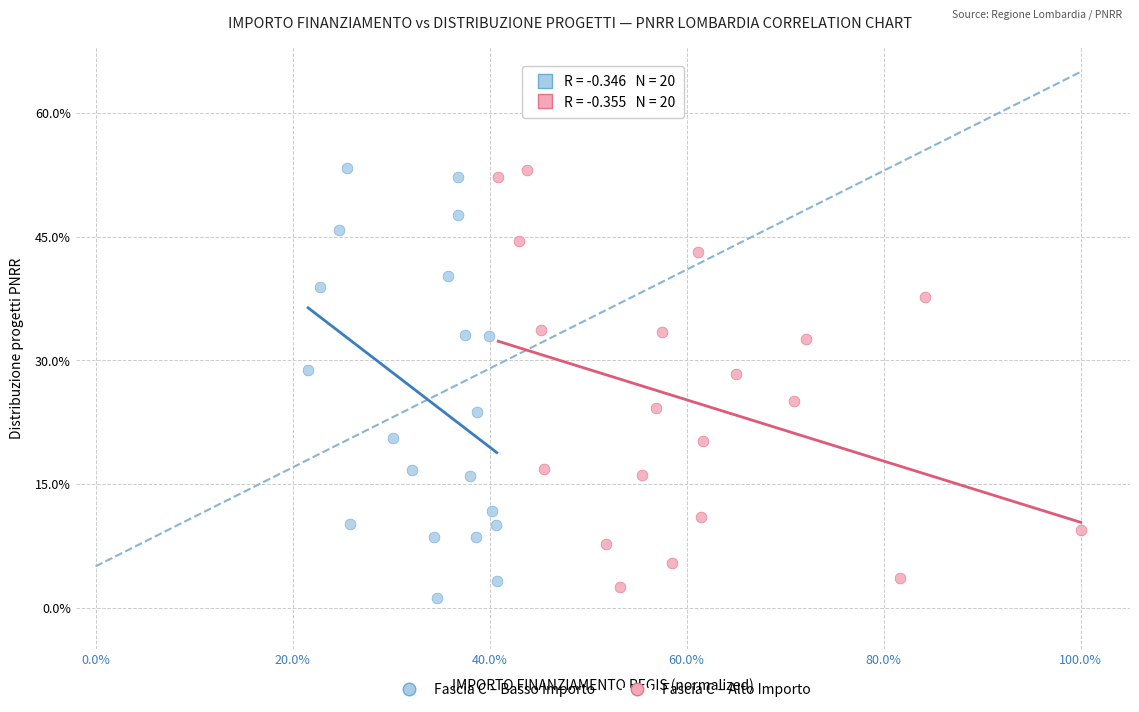

What are all the series names shown in the legend?

Fascia C – Basso Importo, Fascia C – Alto Importo